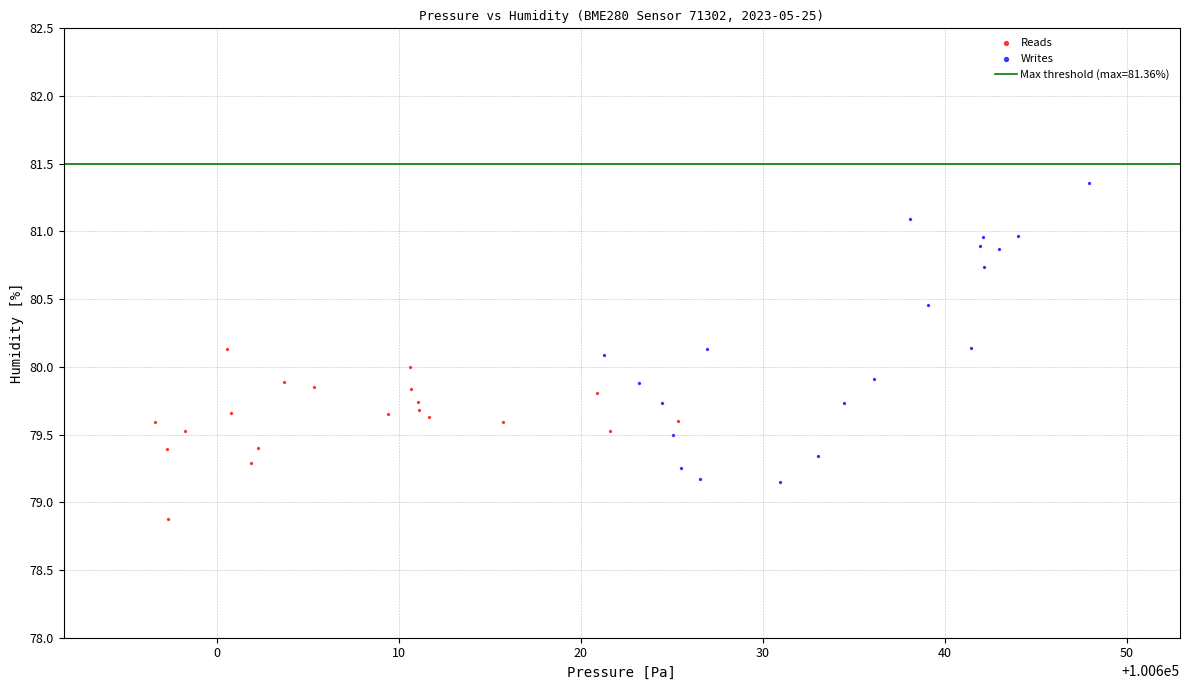

Which series reaches the maximum Y coordinate?

Writes